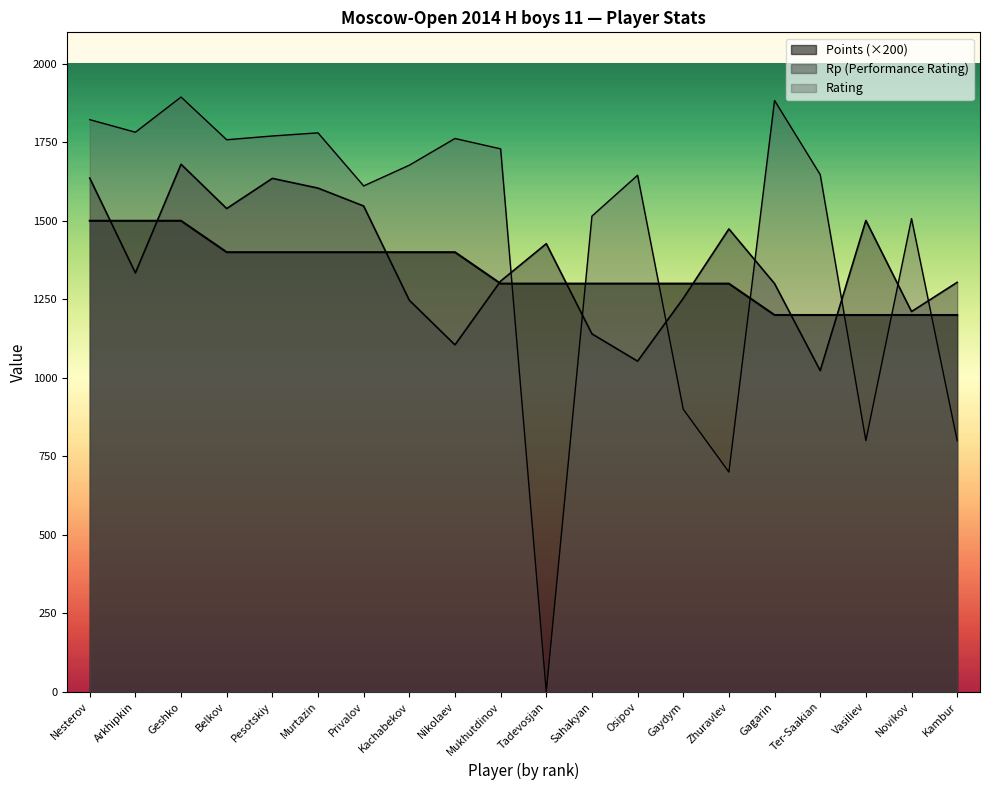

What are all the series names shown in the legend?

Points, Rating, Rp